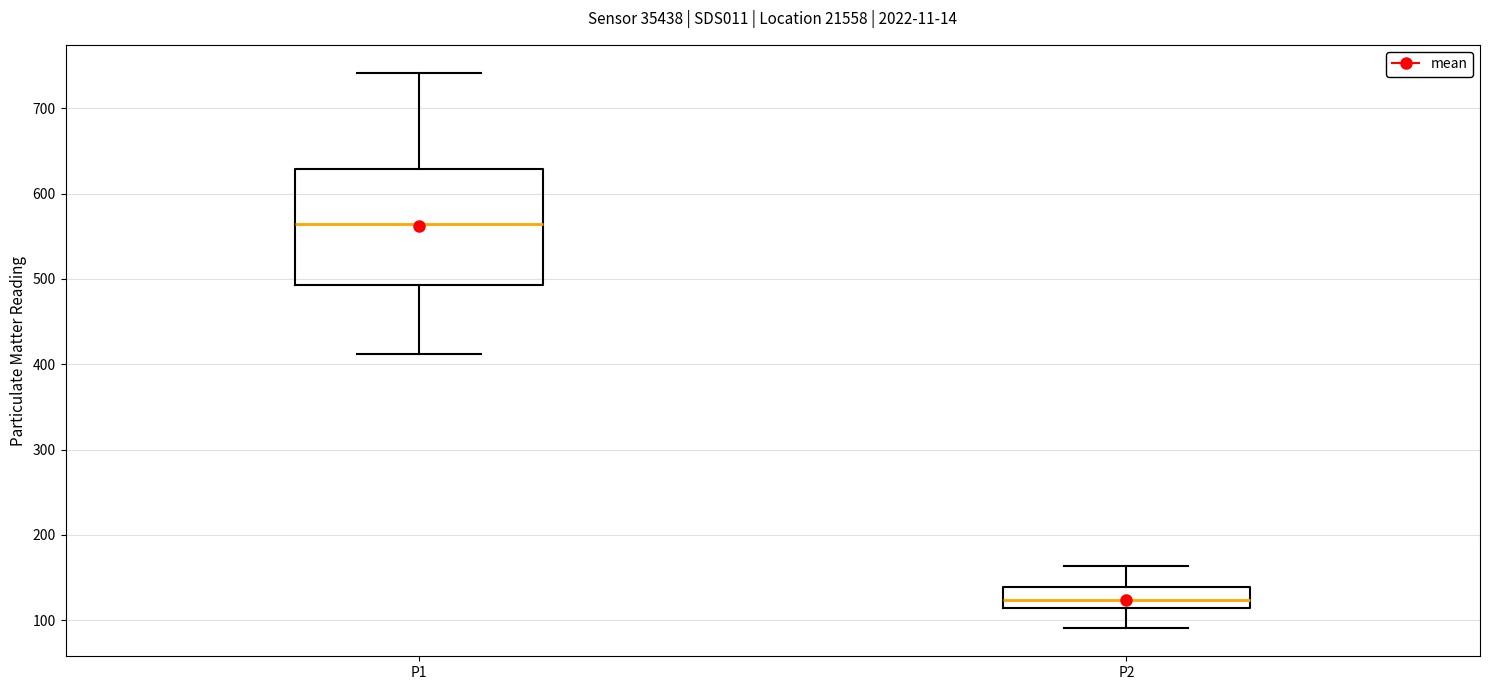

Reading left to right, read every box against the y-axis: the position of its median line, the range the box covers, and the ends of its whiskers. The values are not printed on the chart, so give them approximately, as read against the axis.

P1: median 560, box 490 to 630, whiskers 410 to 740
P2: median 120, box 110 to 140, whiskers 90 to 160